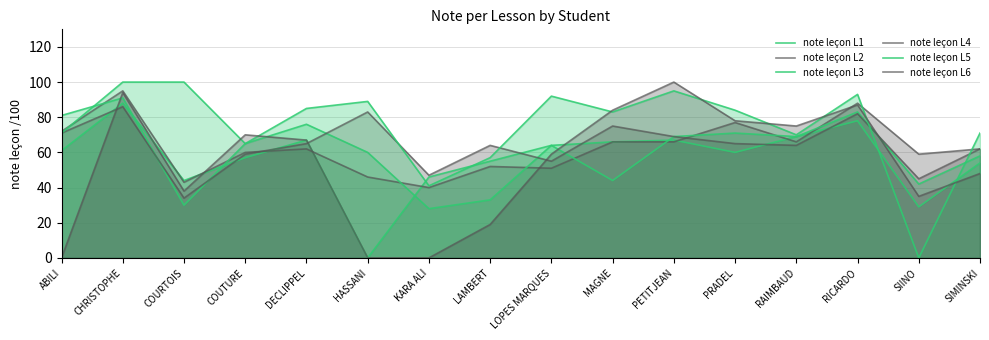

Reading right to left, transcribe all the data shown in this chart.

note leçon L1: 54	29	78	69	60	67	66	64	55	46	0	67	57	44	88	61
note leçon L2: 62	59	88	66	77	66	66	51	52	40	46	62	60	43	95	72
note leçon L3: 58	42	83	69	71	69	44	64	33	28	60	76	65	30	91	81
note leçon L4: 62	45	82	64	65	69	75	55	64	47	83	65	59	34	86	71
note leçon L5: 71	0	93	70	84	95	83	92	57	41	89	85	65	100	100	71
note leçon L6: 48	35	87	75	78	100	84	59	19	0	0	67	70	38	94	0